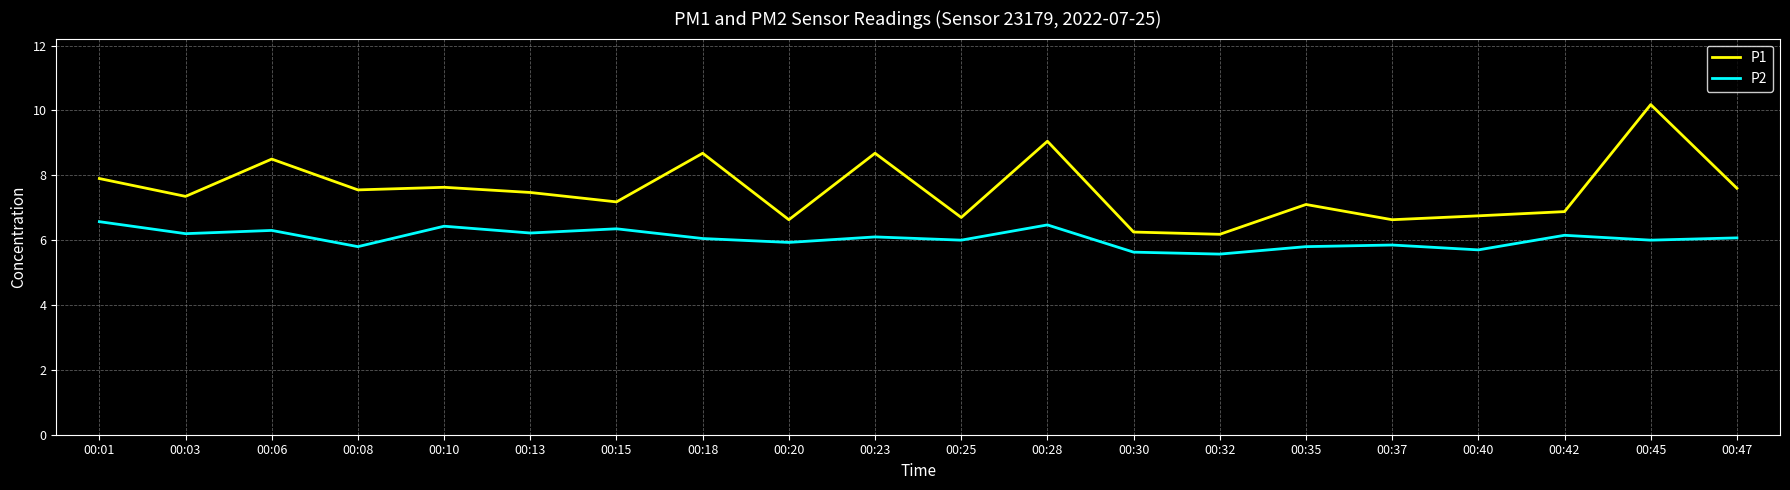

List the series in order of their overall mean, highest first.

P1, P2